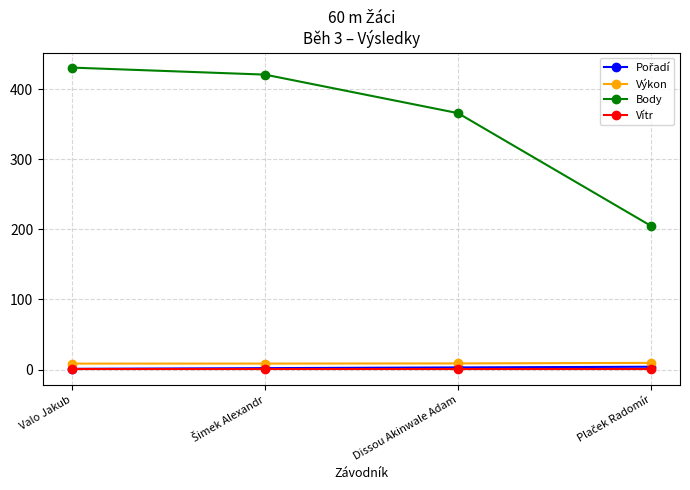

At which label does Body reach its peak?

Valo Jakub